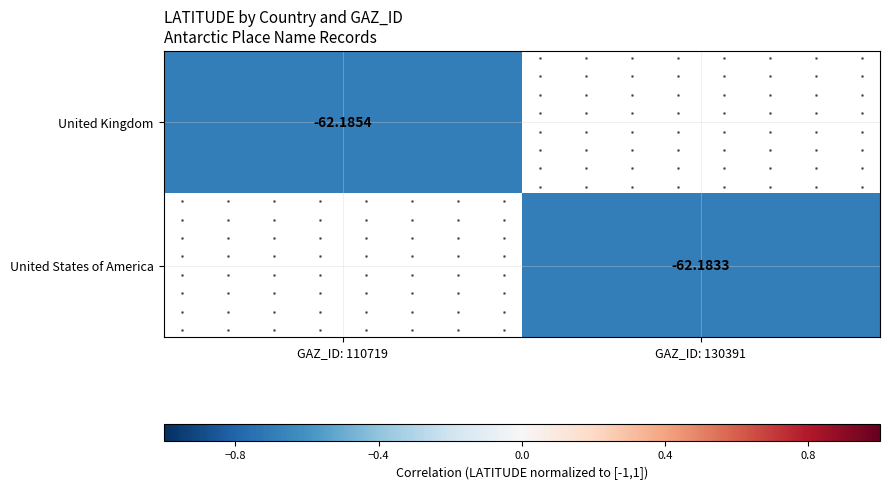

Is the value of United States of America at GAZ_ID: 130391 greater than the value of United Kingdom at GAZ_ID: 110719?

Yes